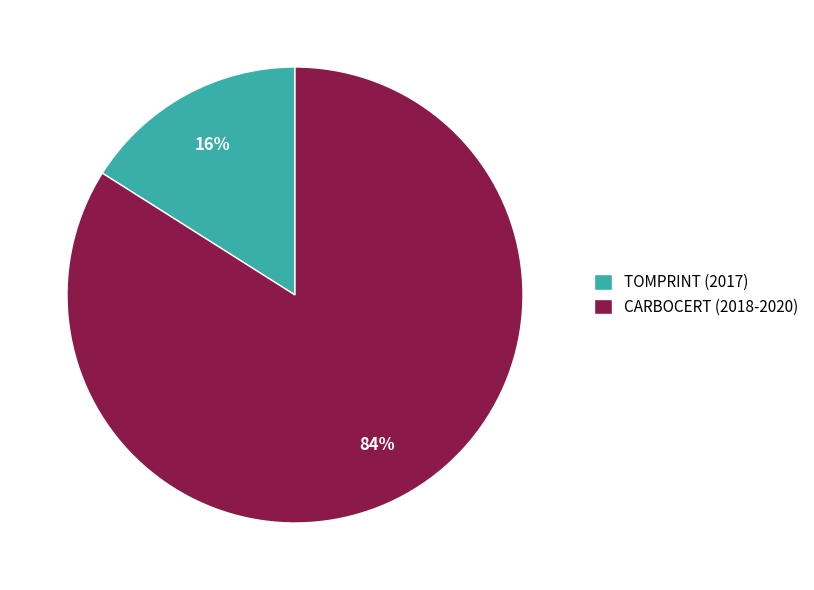

Does any single category account for the majority?

Yes